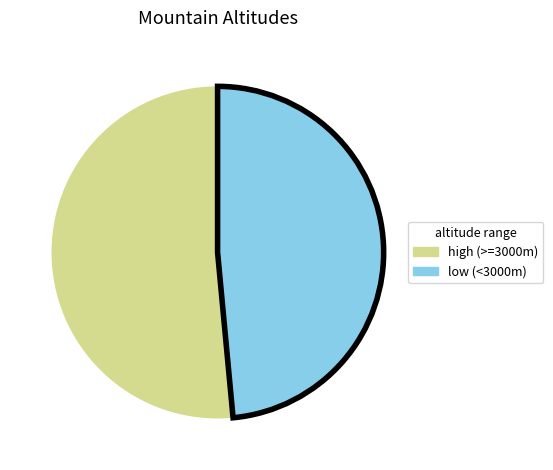

Is there any slice that represents more than half of the pie?

Yes